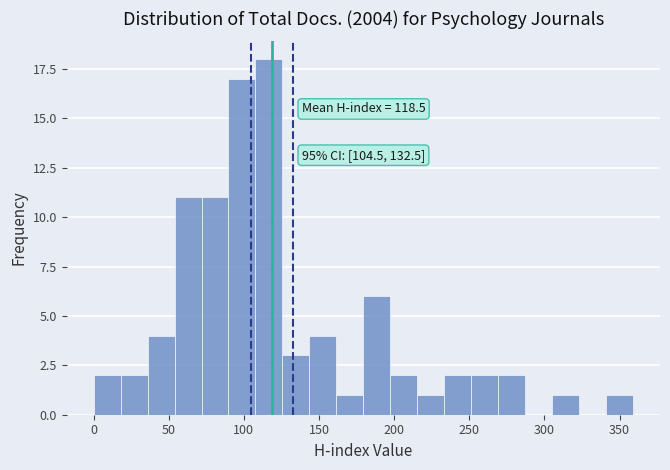

Read against the x-axis, roughly where is the centre of the tallest bar?

115